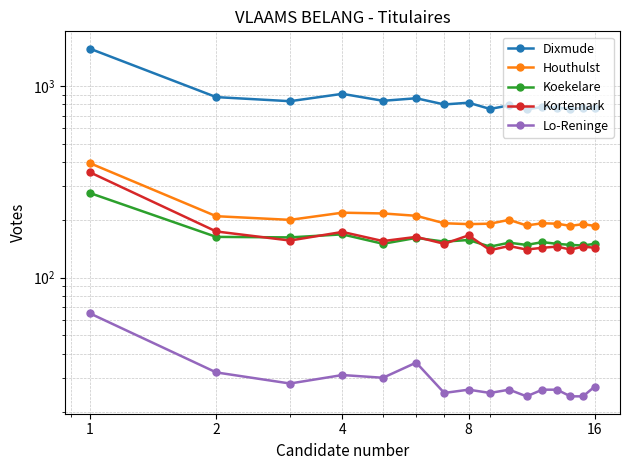

Where does the Houthulst series first go above 192?

1